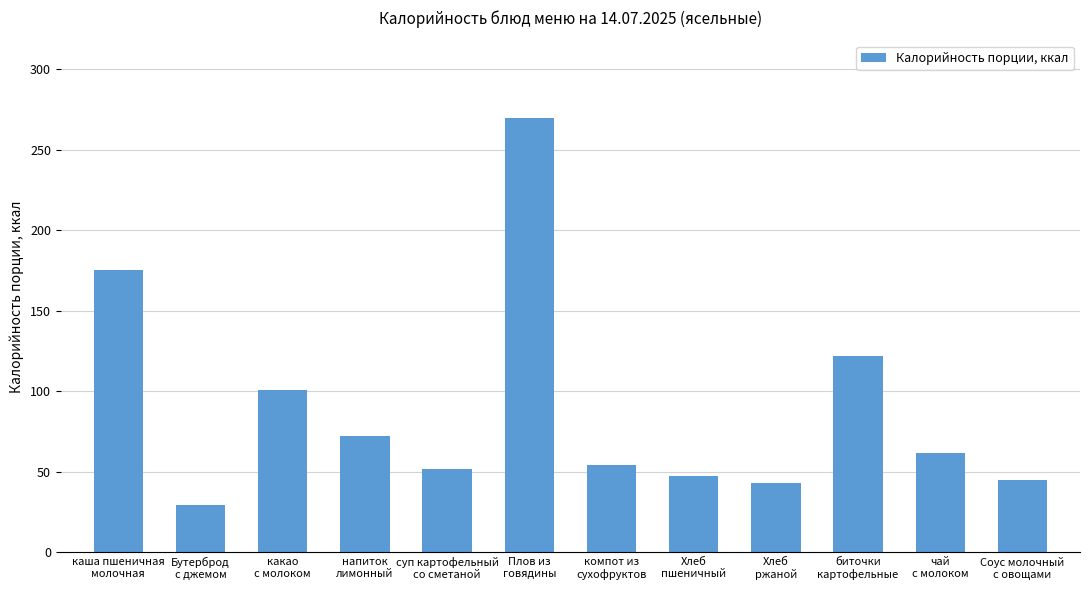

Is it true that the value at компот из
сухофруктов is 54.0?

True